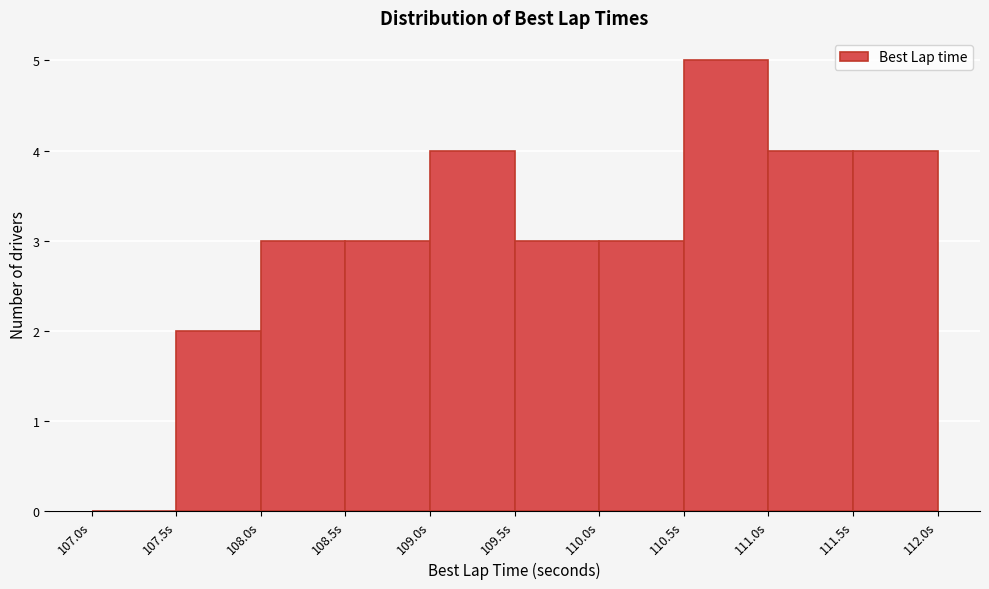

Reading left to right, transcribe this chart: for each bar, give the range it covers on the x-axis and its height. The values are not printed on the chart, so give them approximately, as read against the axis.

107.0 to 107.5: 0
107.5 to 108.0: 2
108.0 to 108.5: 3
108.5 to 109.0: 3
109.0 to 109.5: 4
109.5 to 110.0: 3
110.0 to 110.5: 3
110.5 to 111.0: 5
111.0 to 111.5: 4
111.5 to 112.0: 4